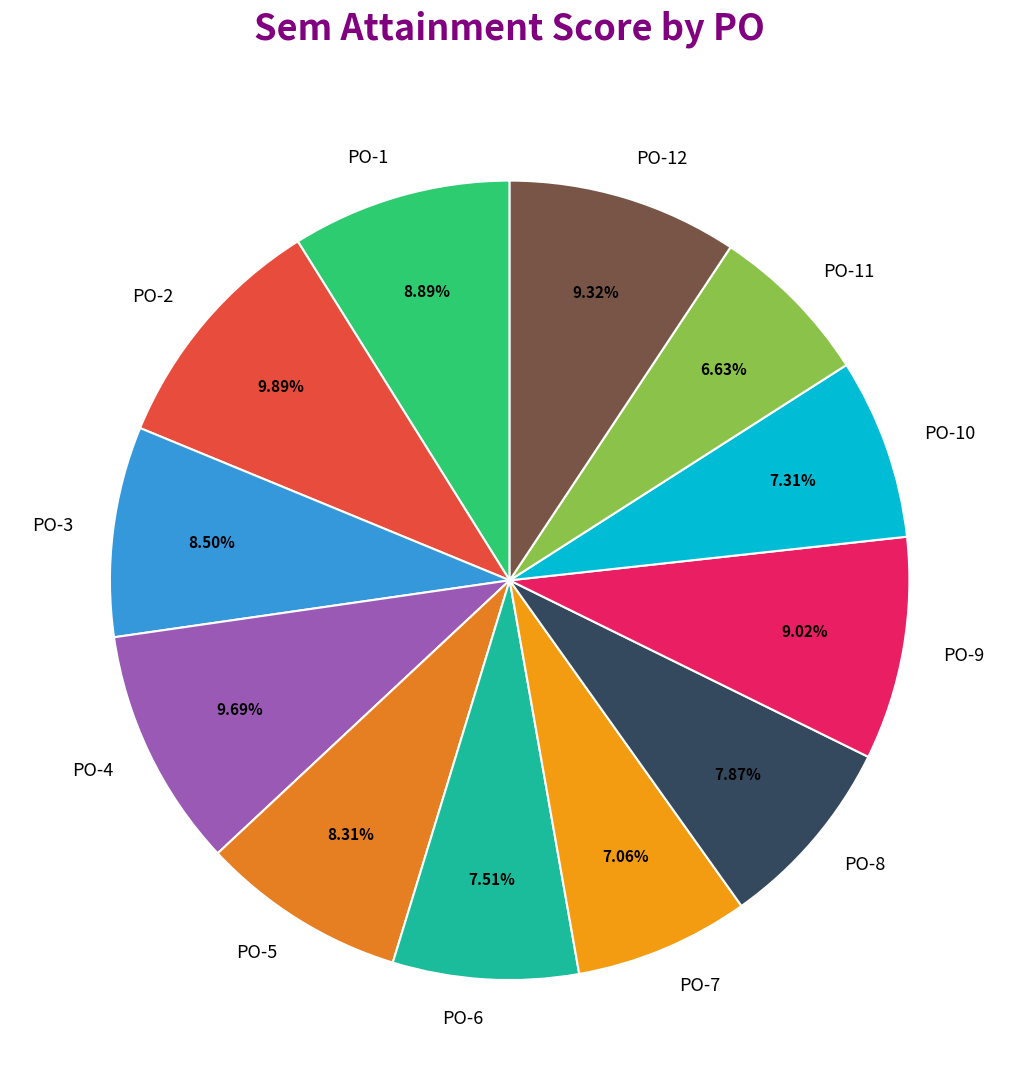

To the nearest percent, what portion does PO-7 represent?

7%